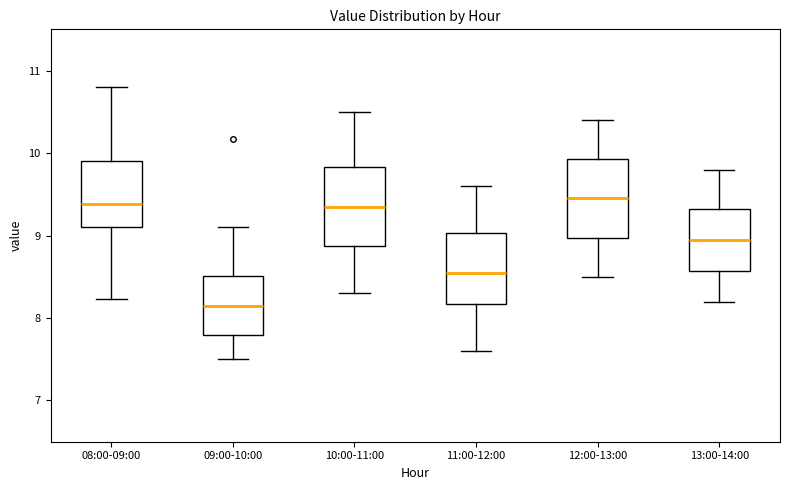

Reading left to right, read every box against the y-axis: the position of its median line, the range the box covers, and the ends of its whiskers. The values are not printed on the chart, so give them approximately, as read against the axis.

08:00-09:00: median 9.4, box 9.1 to 9.9, whiskers 8.2 to 10.8
09:00-10:00: median 8.2, box 7.8 to 8.5, whiskers 7.5 to 9.1
10:00-11:00: median 9.4, box 8.9 to 9.8, whiskers 8.3 to 10.5
11:00-12:00: median 8.6, box 8.2 to 9.0, whiskers 7.6 to 9.6
12:00-13:00: median 9.5, box 9.0 to 9.9, whiskers 8.5 to 10.4
13:00-14:00: median 9.0, box 8.6 to 9.3, whiskers 8.2 to 9.8